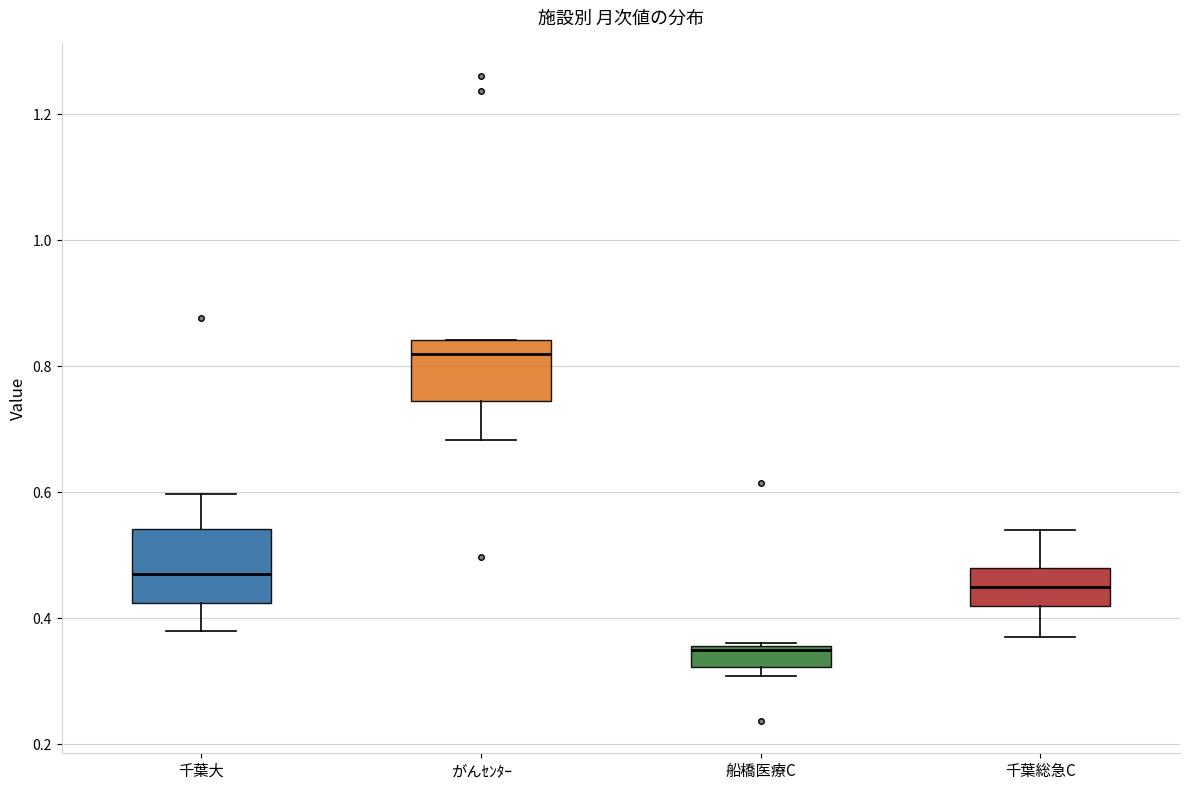

Where is the upper edge of the box for 千葉総急C on the y-axis? The values are not printed on the chart, so give them approximately, as read against the axis.

0.48